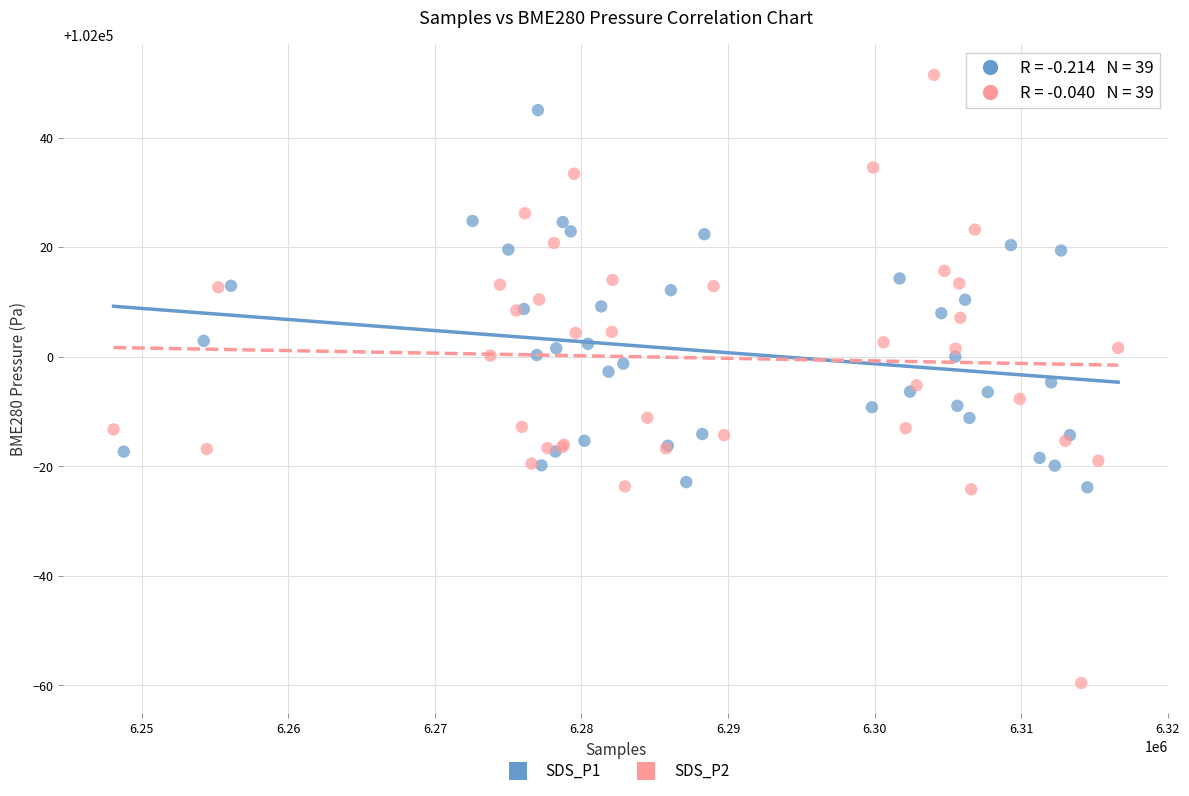

Which series reaches the maximum Y coordinate?

SDS_P2